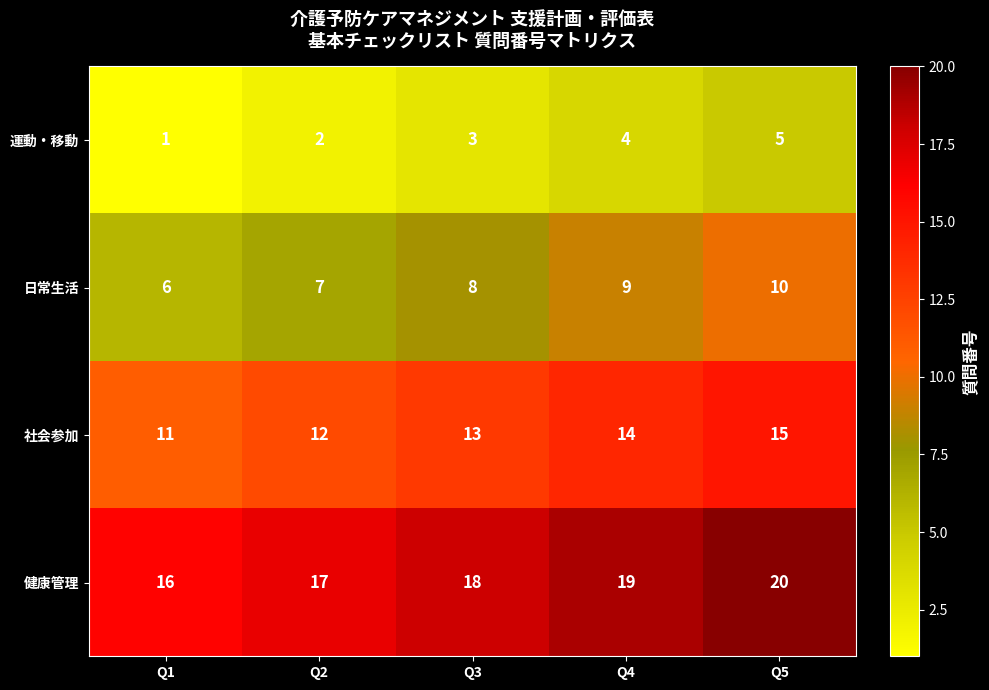

Reading left to right, list all the values displayed in this chart.

運動・移動: 1	2	3	4	5
日常生活: 6	7	8	9	10
社会参加: 11	12	13	14	15
健康管理: 16	17	18	19	20